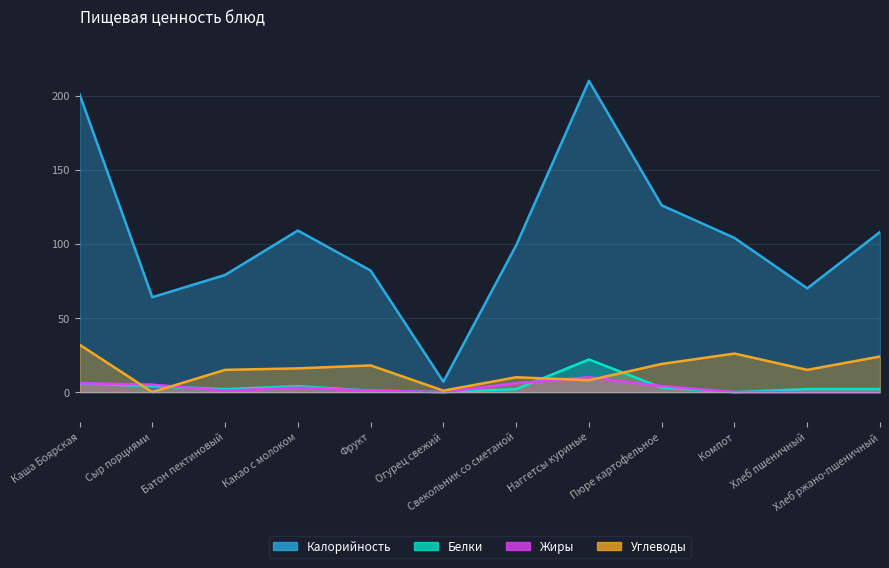

Reading right to left, extract all data points from this chart.

Калорийность: Хлеб ржано-пшеничный=108	Хлеб пшеничный=70	Компот=104	Пюре картофельное=126	Наггетсы куриные=210	Свекольник со сметаной=99	Огурец свежий=7	Фрукт=82	Какао с молоком=109	Батон пектиновый=79	Сыр порциями=64	Каша Боярская=201
Белки: Хлеб ржано-пшеничный=2	Хлеб пшеничный=2	Компот=0	Пюре картофельное=3	Наггетсы куриные=22	Свекольник со сметаной=2	Огурец свежий=0	Фрукт=1	Какао с молоком=4	Батон пектиновый=2	Сыр порциями=4	Каша Боярская=6
Жиры: Хлеб ржано-пшеничный=0	Хлеб пшеничный=0	Компот=0	Пюре картофельное=4	Наггетсы куриные=10	Свекольник со сметаной=6	Огурец свежий=0	Фрукт=1	Какао с молоком=3	Батон пектиновый=1	Сыр порциями=5	Каша Боярская=6
Углеводы: Хлеб ржано-пшеничный=24	Хлеб пшеничный=15	Компот=26	Пюре картофельное=19	Наггетсы куриные=8	Свекольник со сметаной=10	Огурец свежий=1	Фрукт=18	Какао с молоком=16	Батон пектиновый=15	Сыр порциями=0	Каша Боярская=32